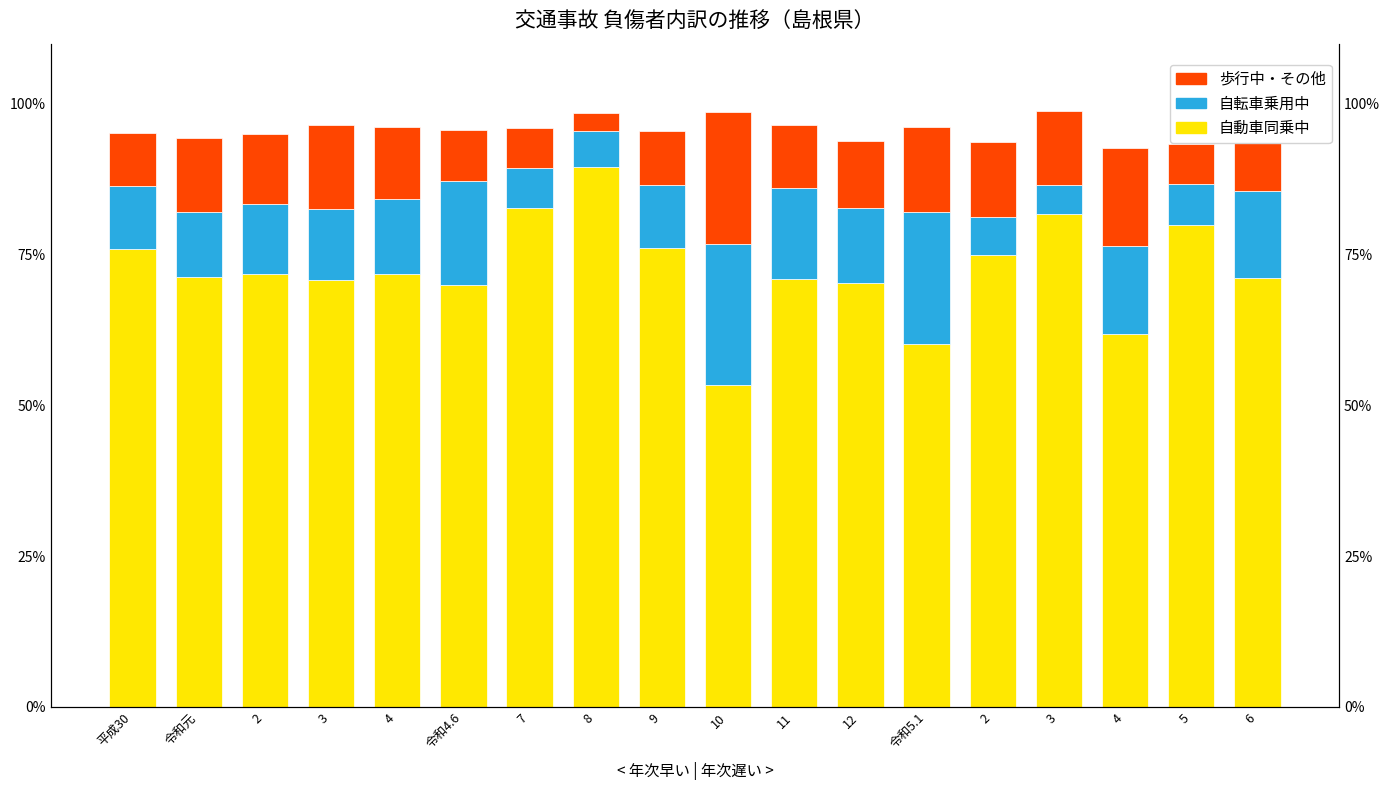

What is the highest value of the 自動車同乗中 series?

89.6